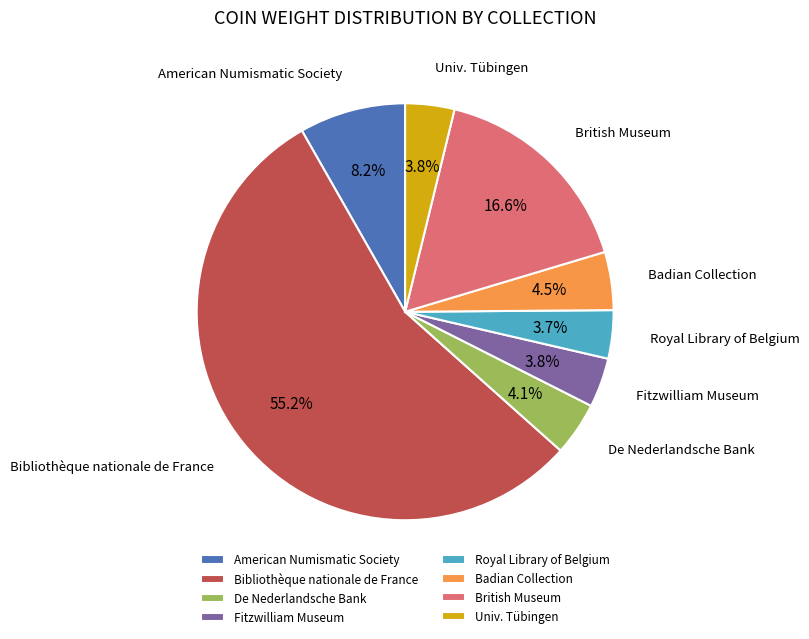

To the nearest percent, what portion does American Numismatic Society represent?

8%